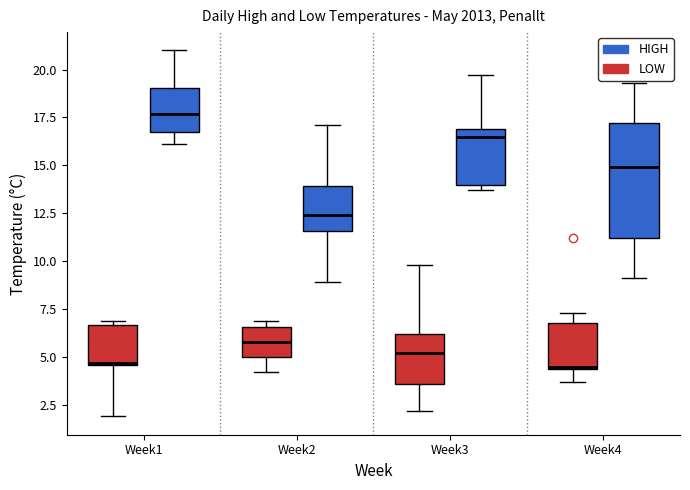

Reading left to right, read every box against the y-axis: the position of its median line, the range the box covers, and the ends of its whiskers. The values are not printed on the chart, so give them approximately, as read against the axis.

Week1 (LOW): median 4.5, box 4.5 to 6.5, whiskers 2.0 to 7.0
Week1 (HIGH): median 17.5, box 17.0 to 19.0, whiskers 16.0 to 21.0
Week2 (LOW): median 6.0, box 5.0 to 6.5, whiskers 4.0 to 7.0
Week2 (HIGH): median 12.5, box 11.5 to 14.0, whiskers 9.0 to 17.0
Week3 (LOW): median 5.0, box 3.5 to 6.0, whiskers 2.0 to 10.0
Week3 (HIGH): median 16.5, box 14.0 to 17.0, whiskers 13.5 to 19.5
Week4 (LOW): median 4.5, box 4.5 to 7.0, whiskers 3.5 to 7.5
Week4 (HIGH): median 15.0, box 11.0 to 17.0, whiskers 9.0 to 19.5